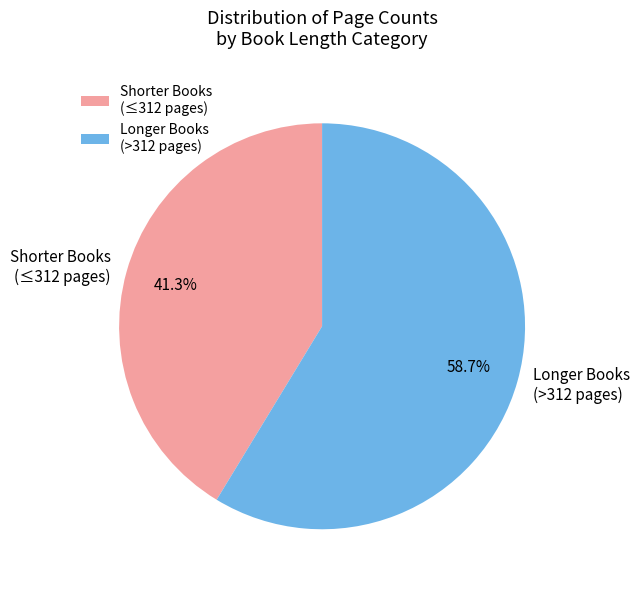

Does Longer Books (>312 pages) represent more than half of the total?

Yes